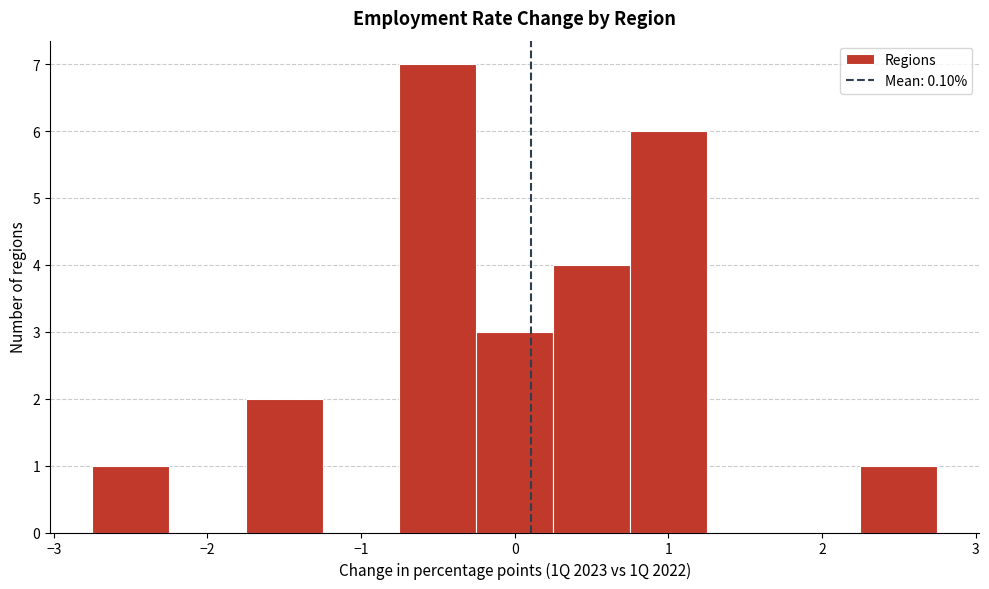

Reading left to right, list every bar in this chart as the range it spans on the x-axis followed by its height. Neither the bar edges nor the heights are printed on the chart, so give them approximately, as read against the axes.

-2.75 to -2.25: 1
-2.25 to -1.75: 0
-1.75 to -1.25: 2
-1.25 to -0.75: 0
-0.75 to -0.25: 7
-0.25 to 0.25: 3
0.25 to 0.75: 4
0.75 to 1.25: 6
1.25 to 1.75: 0
1.75 to 2.25: 0
2.25 to 2.75: 1